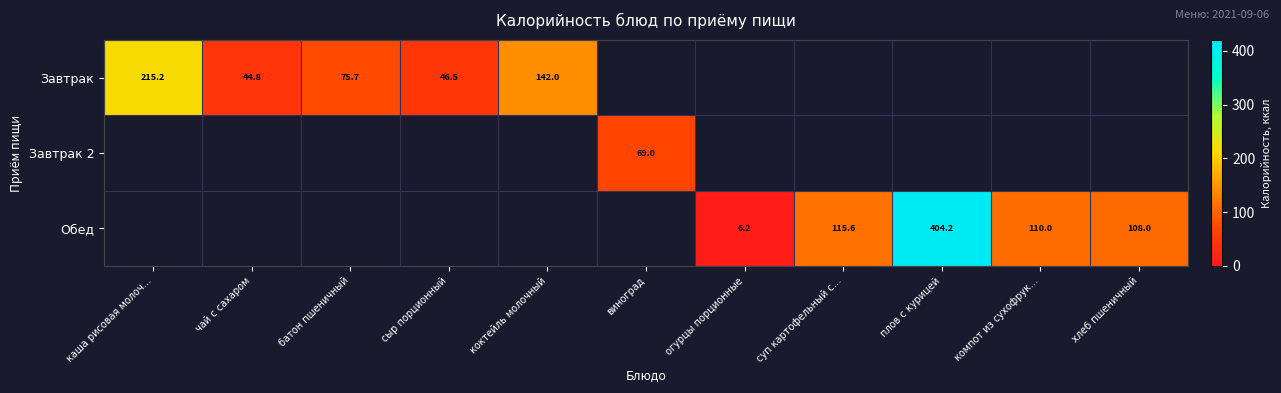

True or false: Завтрак has a value of 215.2 at каша рисовая молоч….

True